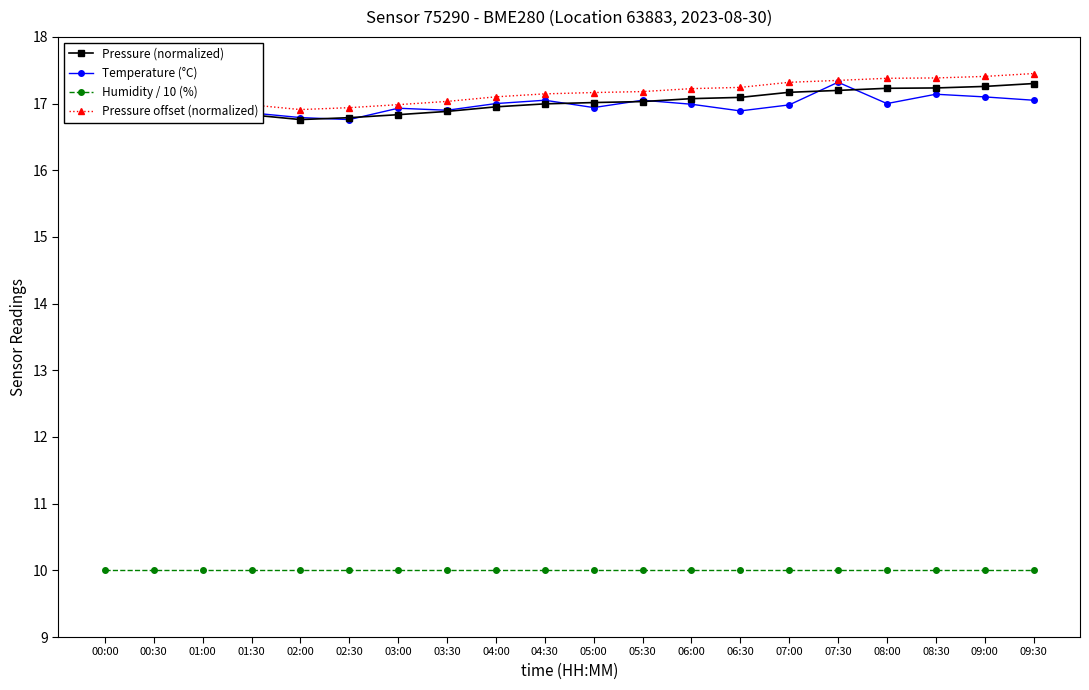

At how many categories does at least one series exceed 14?

20